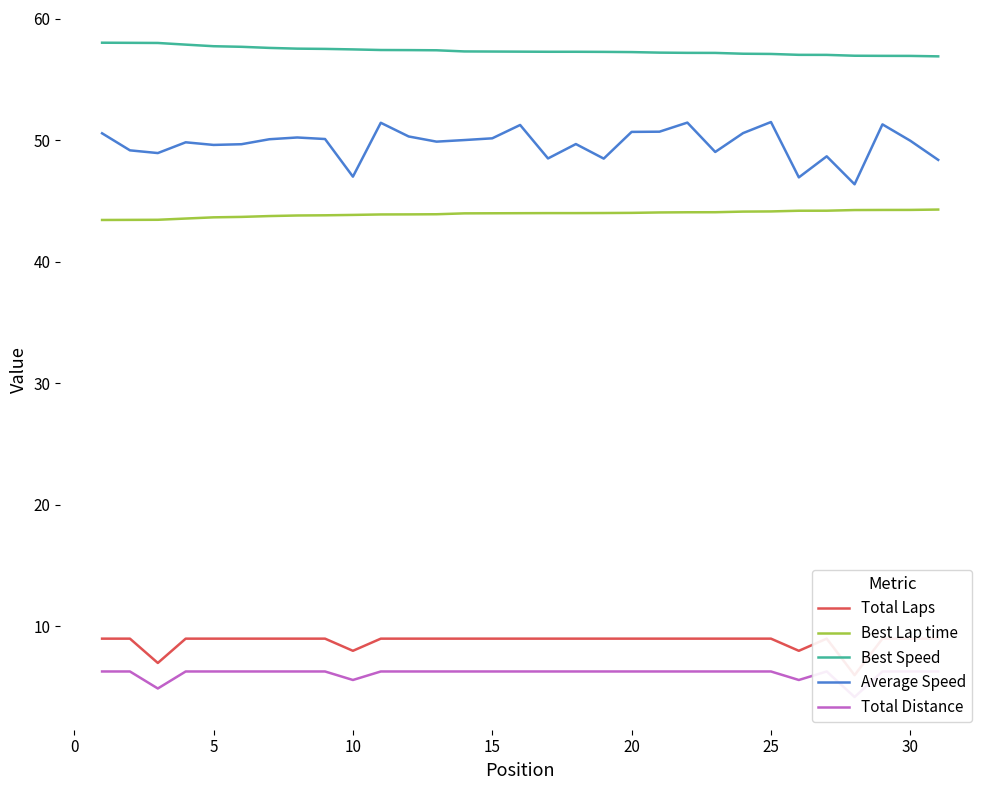

What is the average value of the Best Lap time series?

43.9